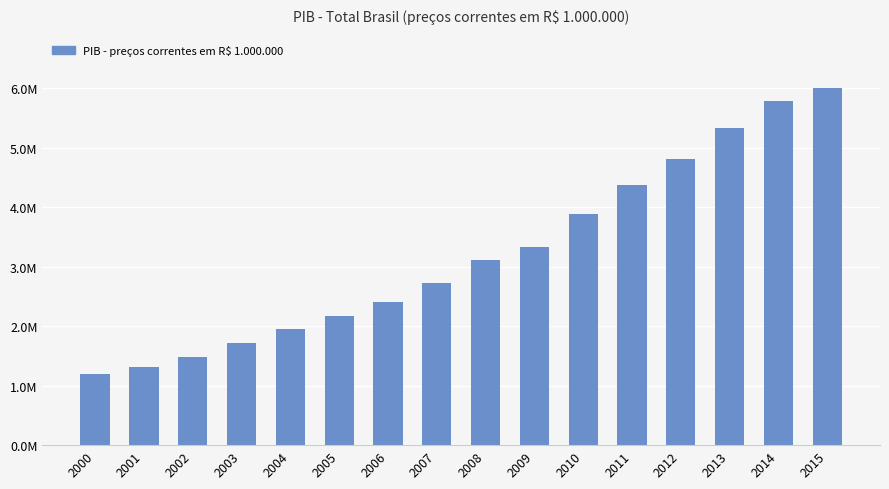

Are the bars grouped side by side (vs. stacked)?

No